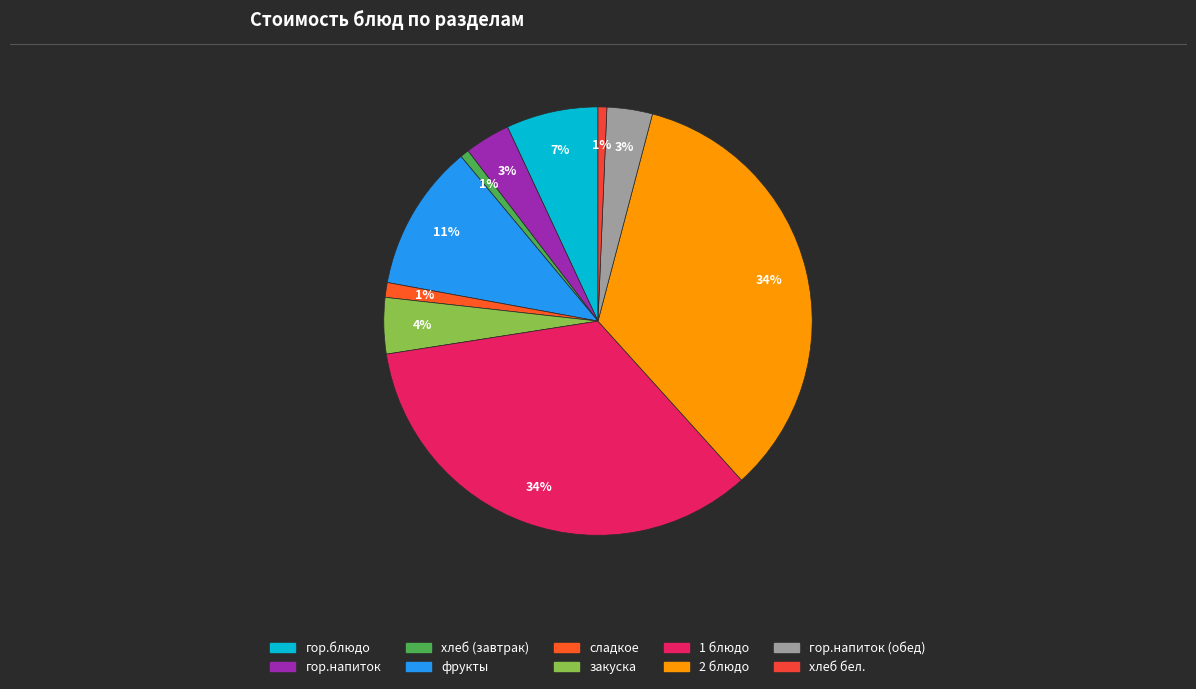

Which category has the smallest portion of the pie?

хлеб бел.